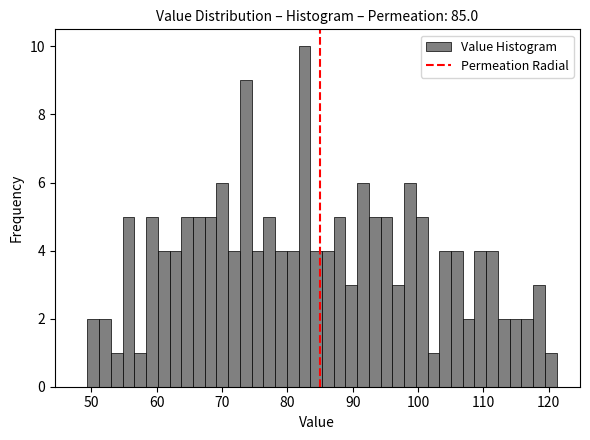

Around what value on the x-axis is the tallest bar? Give the approximate position of its centre, as read against the axis.

83